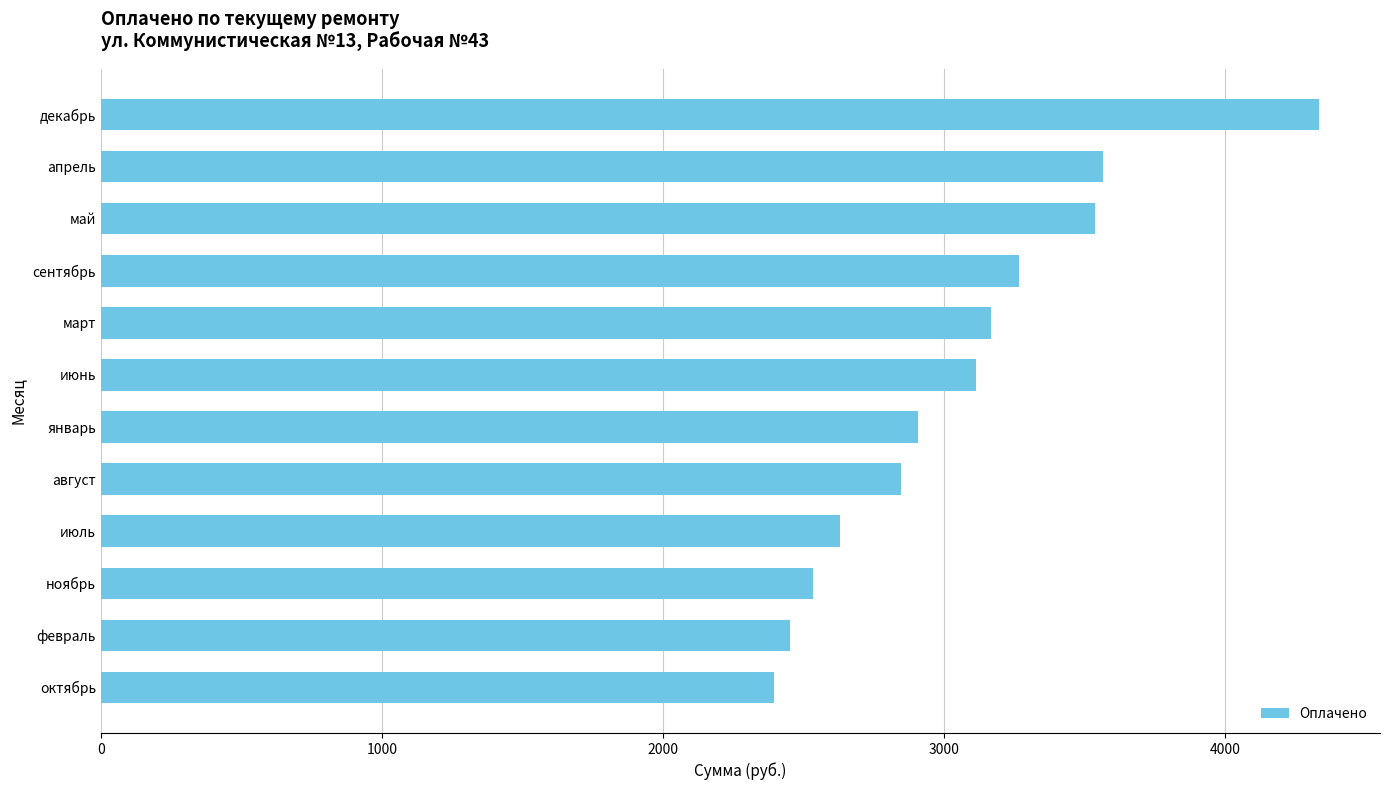

Is it true that the value at май is 3539.7?

True